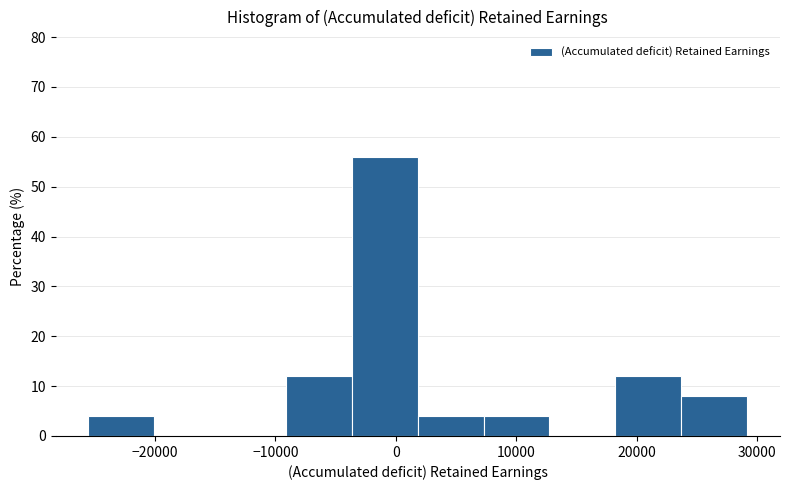

How tall is the bar that spans -4000 to 2000 on the x-axis? Neither the bar edges nor the heights are printed on the chart, so give them approximately, as read against the axes.

56